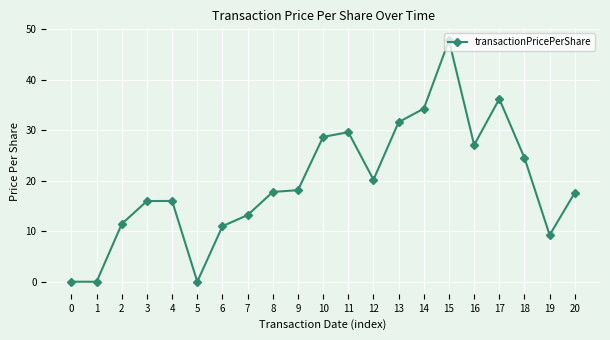

What is the change in value from 7 to 12?

+7.0